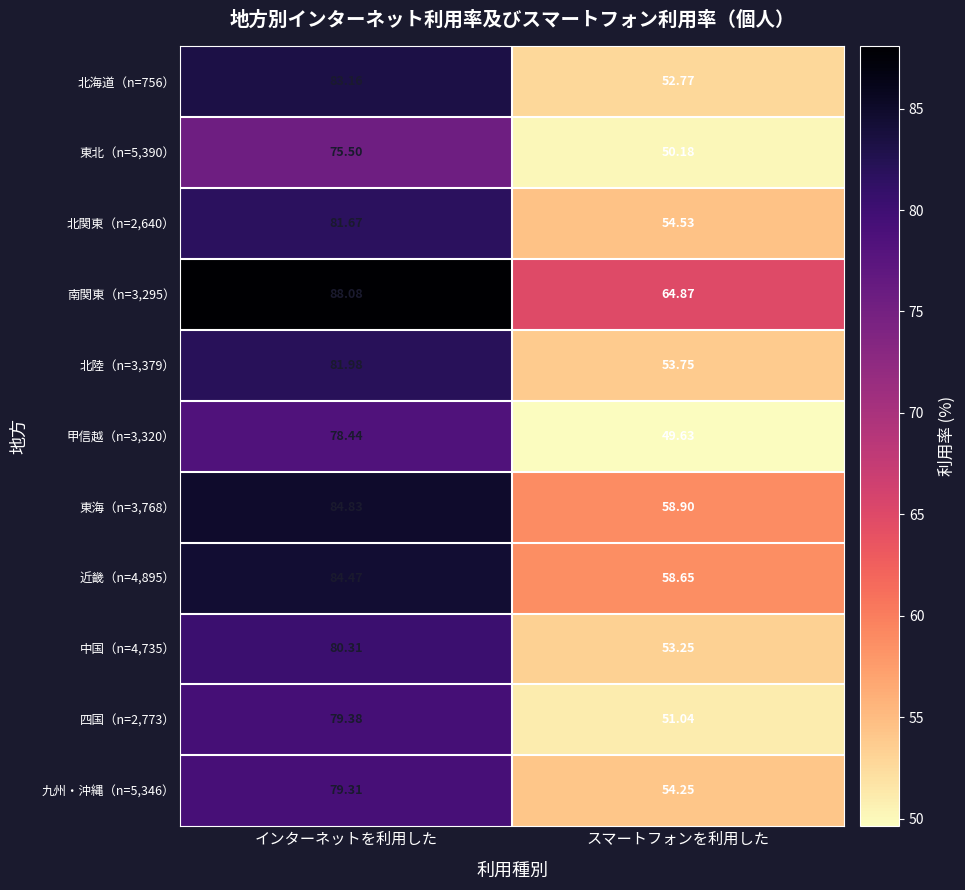

At how many categories does at least one series exceed 68?

1